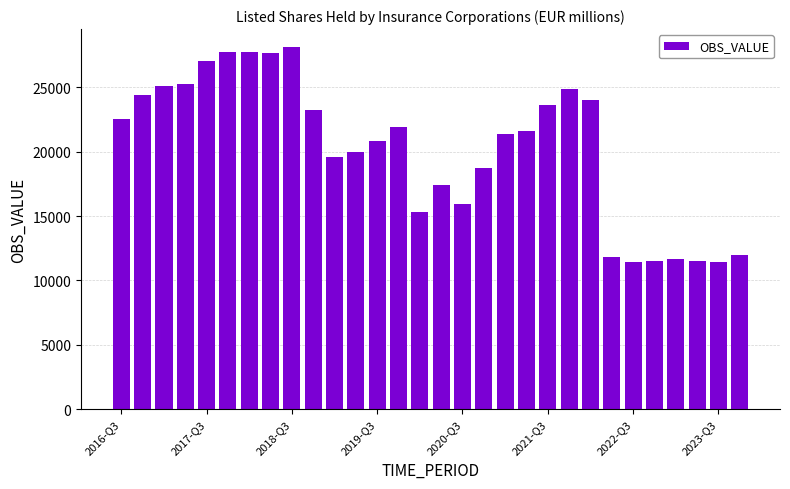

What is the difference between the maximum and minimum values?

16716.2